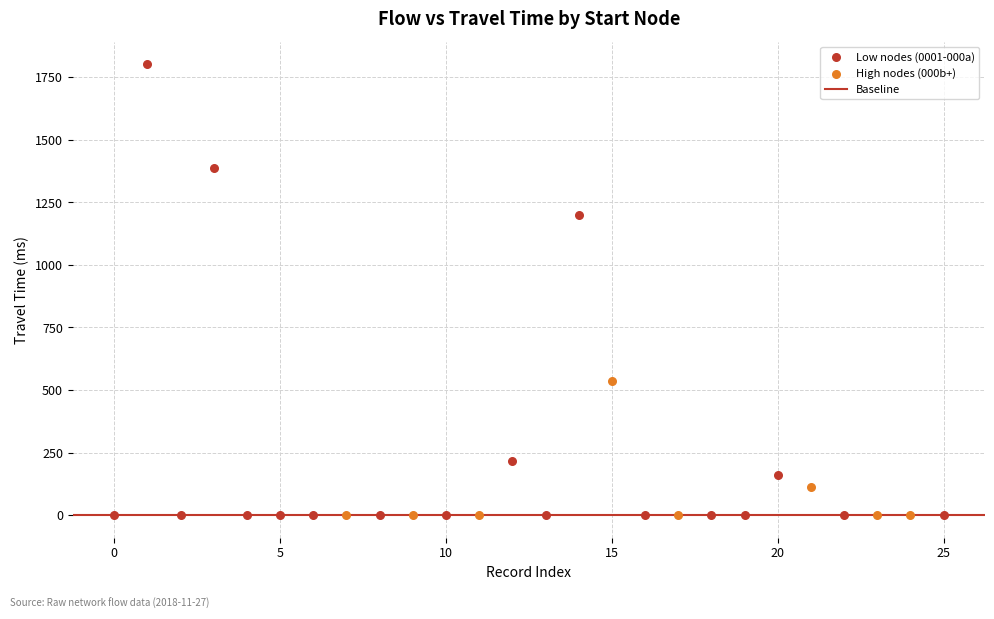

Which series has the largest Y range (max minus min)?

Low nodes (0001-000a)